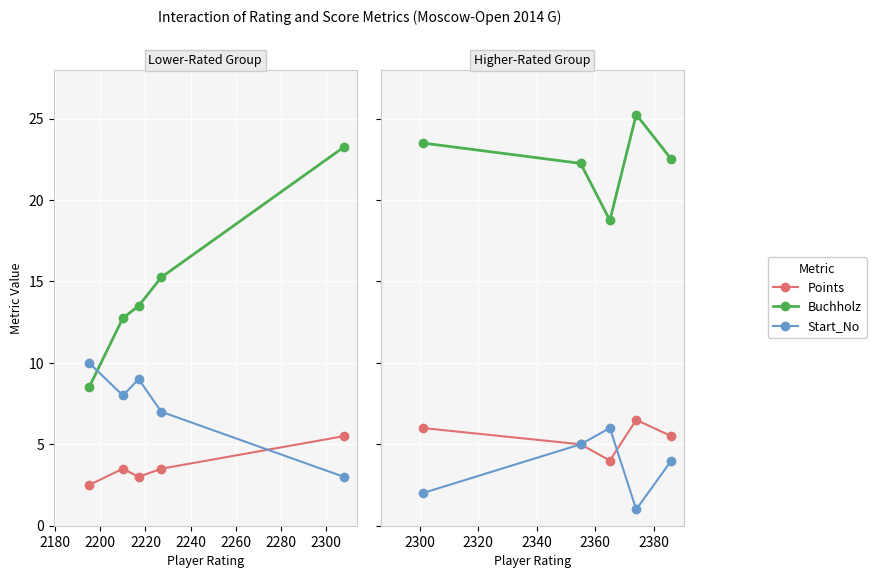

What are all the series names shown in the legend?

Points, Buchholz, Start_No